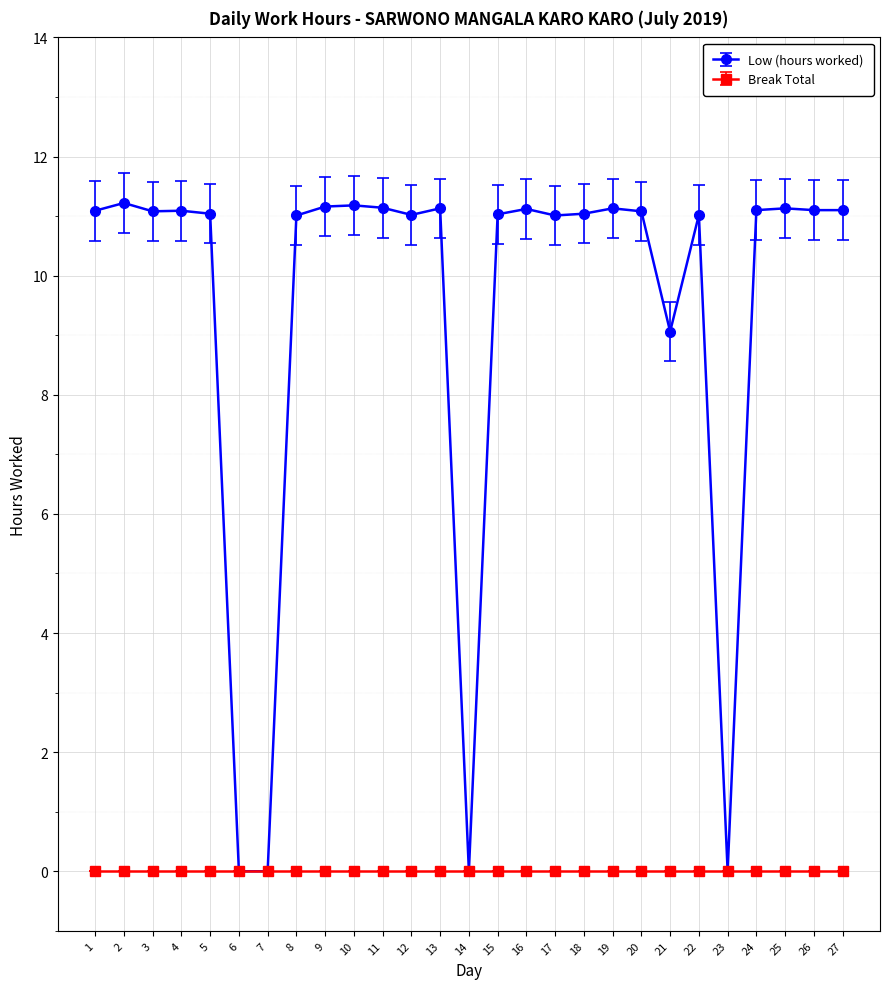

Is it true that Low (hours worked) equals 17.9 at 10?

False